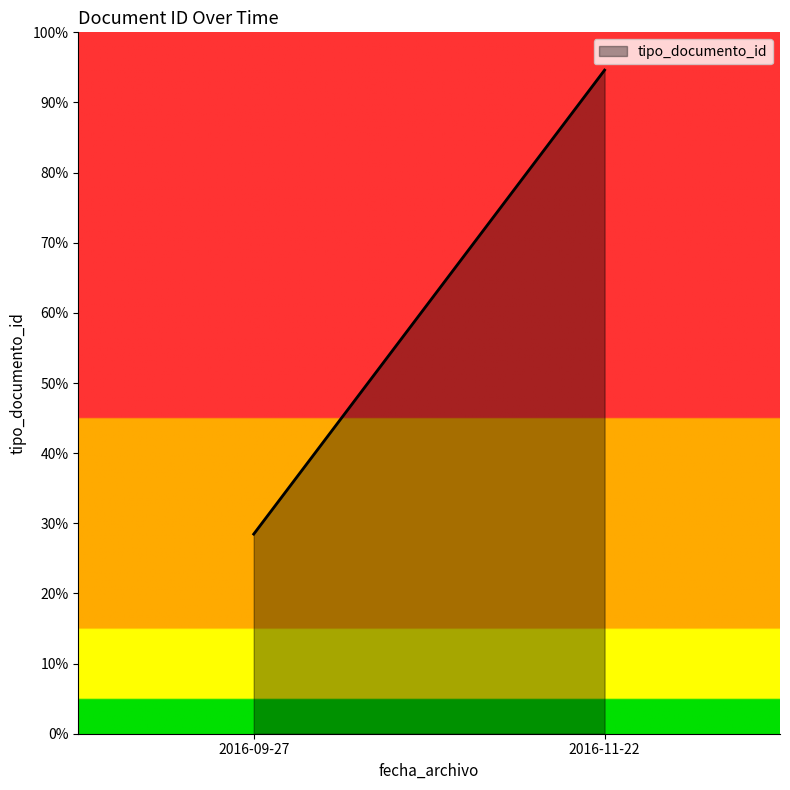

List the labels in order of value, smallest first.

2016-09-27, 2016-11-22